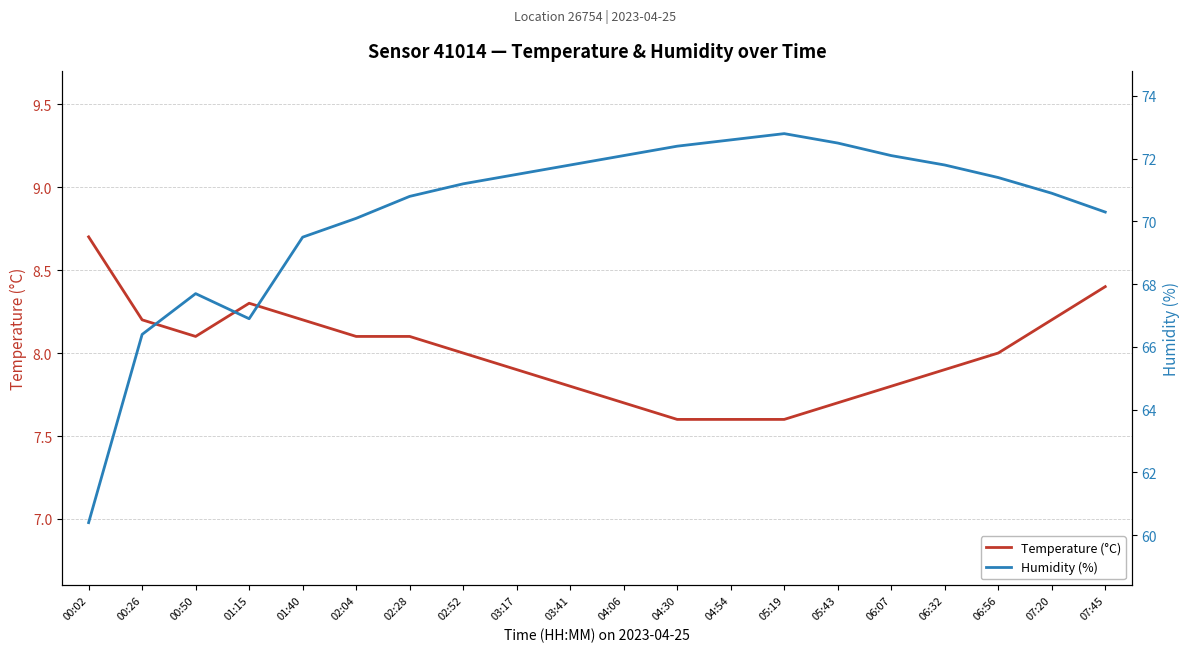

What is the label of the 14th point from the left?

05:19